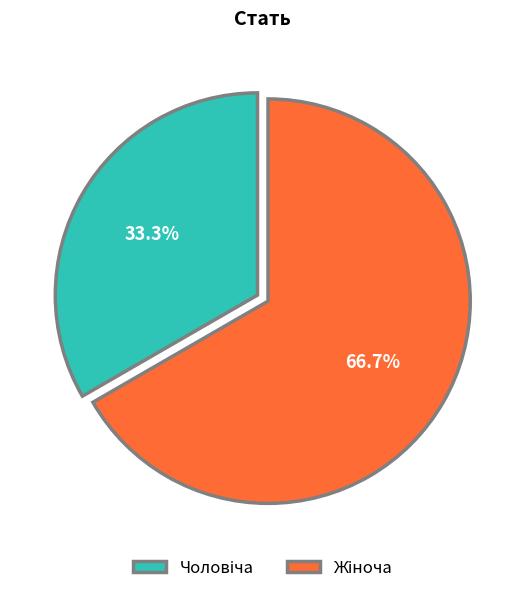

Is there a majority slice in this chart?

Yes